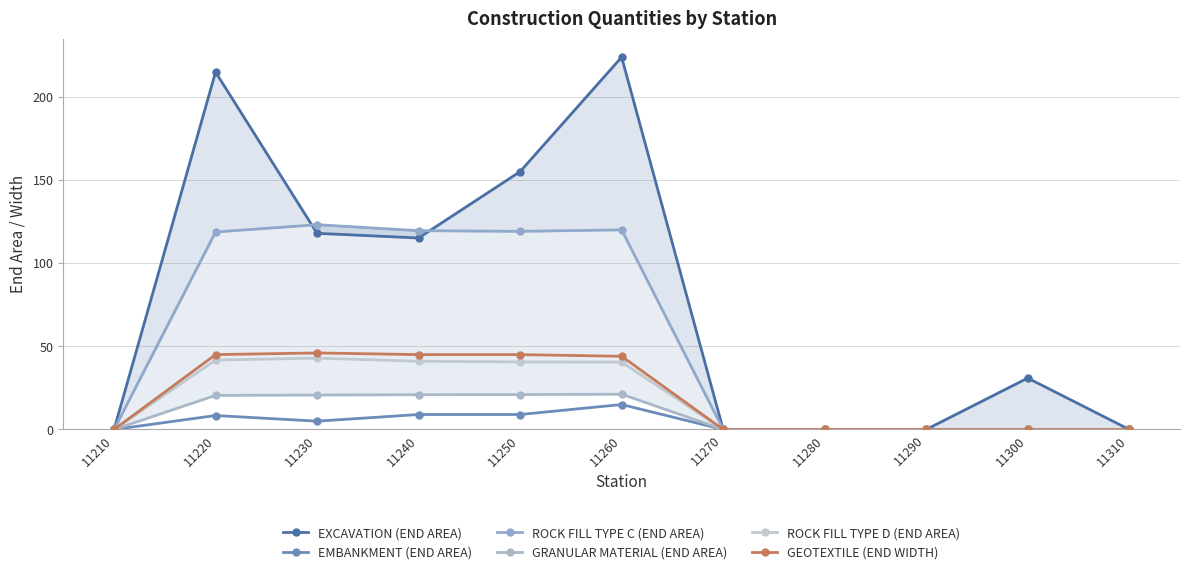

How many series are shown in this chart?

6